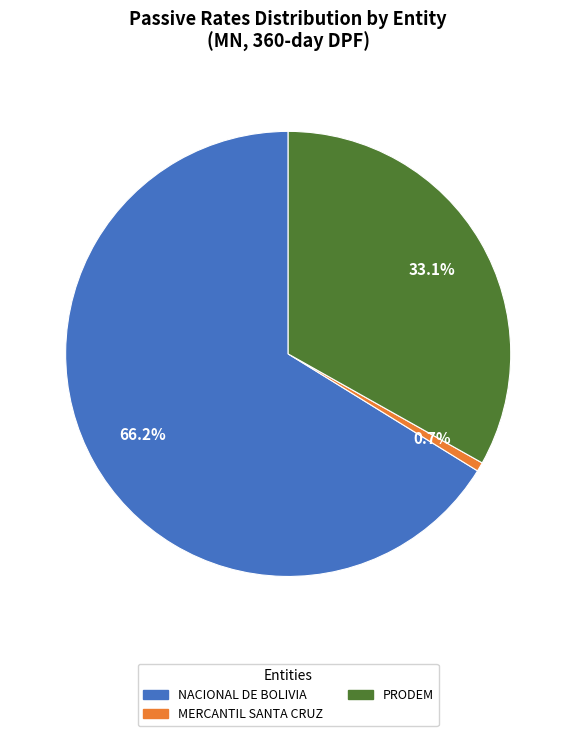

Is there a majority slice in this chart?

Yes